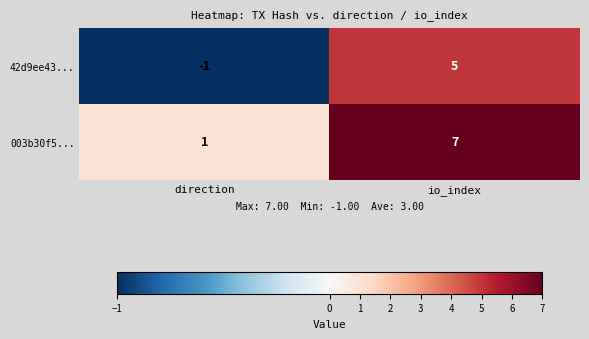

What is the spread (max minus min) of values at direction?

2